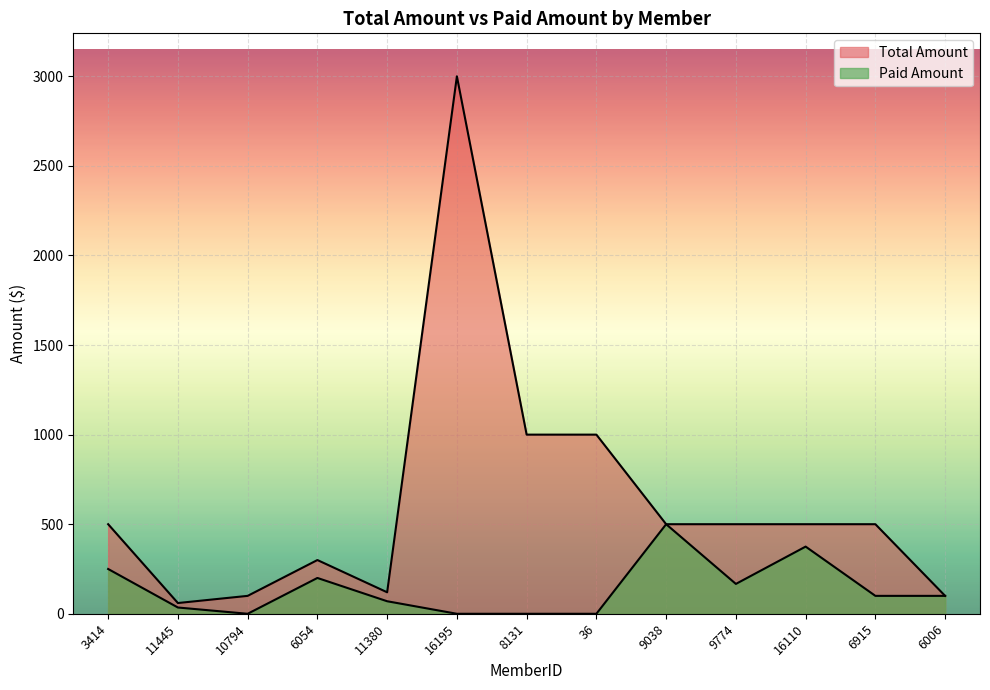

Where is the first local minimum for Paid Amount?

10794